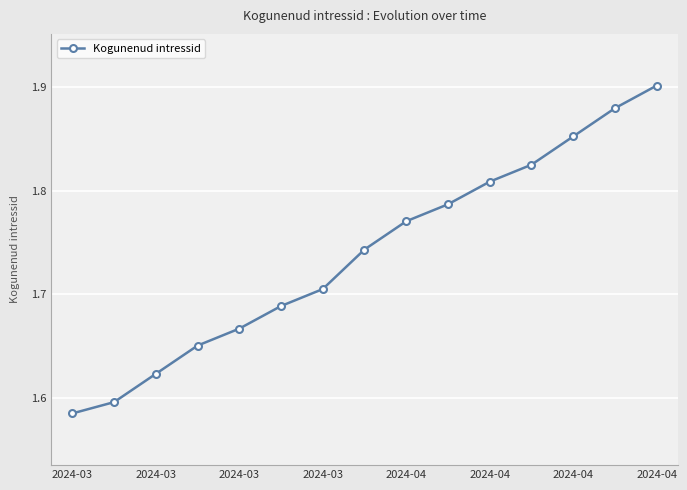

How many values are between 1 and 2?

15